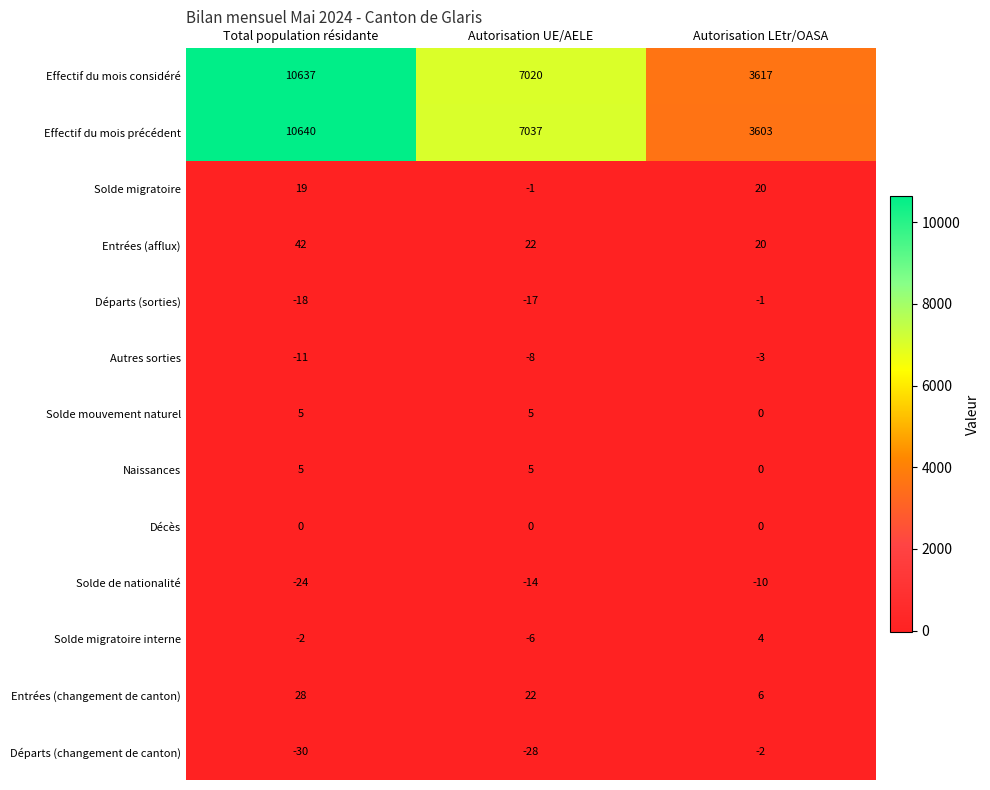

Between Total population résidante and Autorisation UE/AELE, which series saw the biggest shift?

Effectif du mois considéré